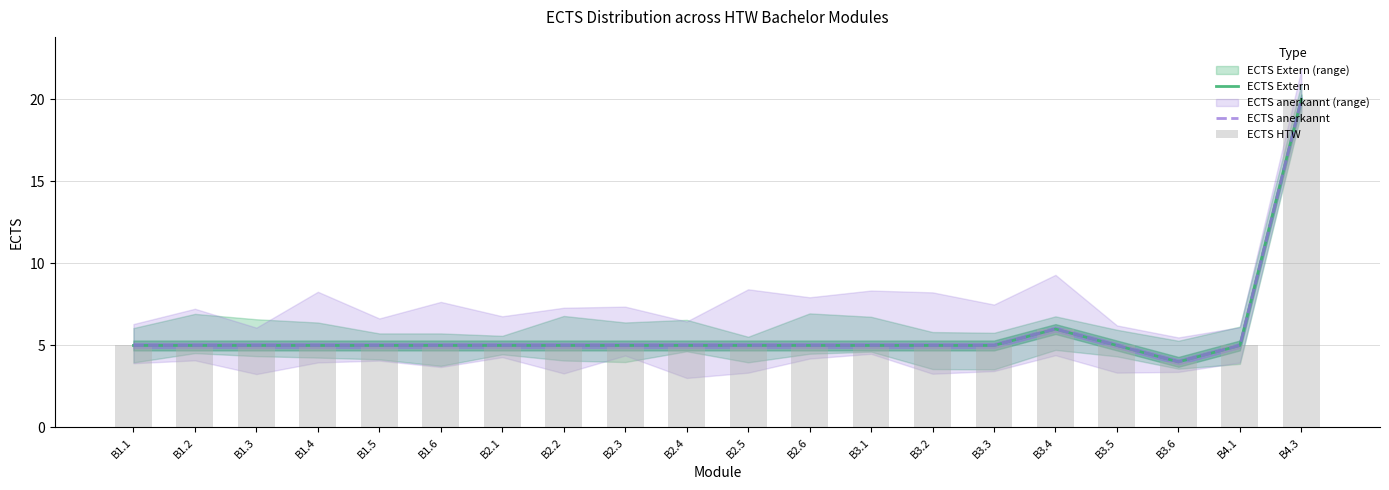

How many data points in ECTS HTW are above 5?

2